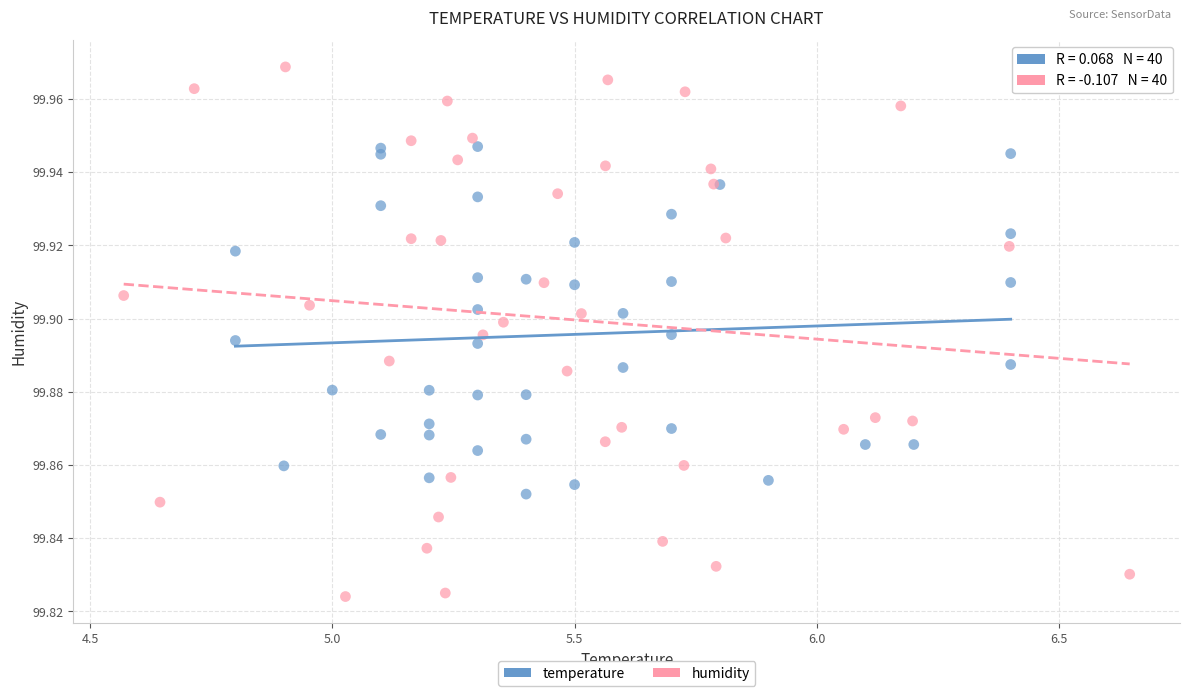

Which series reaches the minimum Y coordinate?

humidity